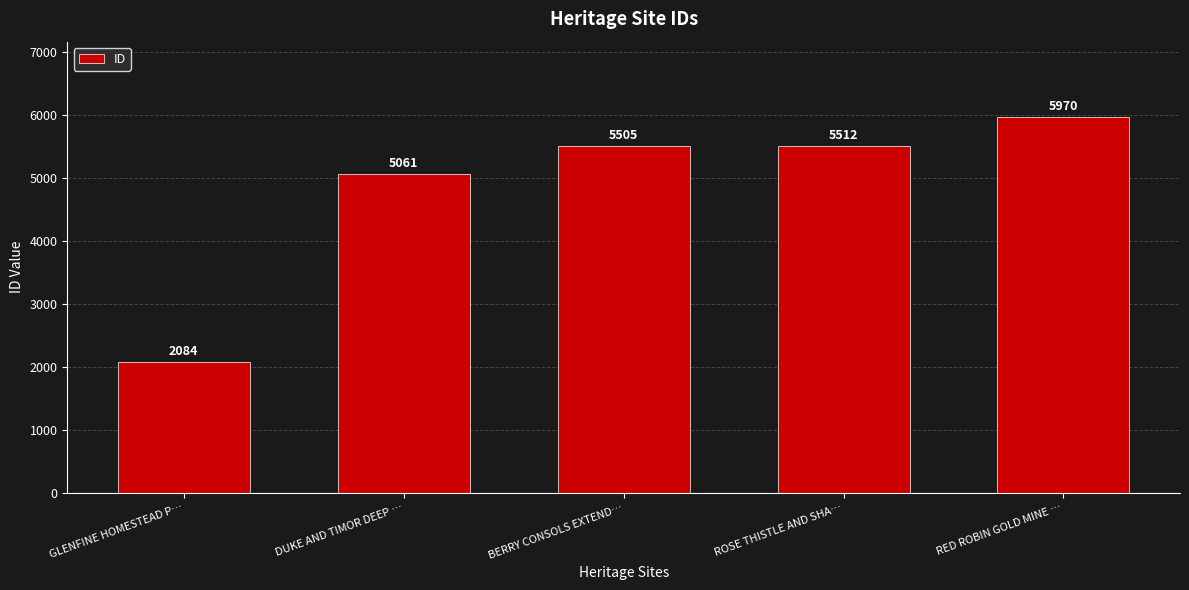

How many distinct data groups are displayed?

1